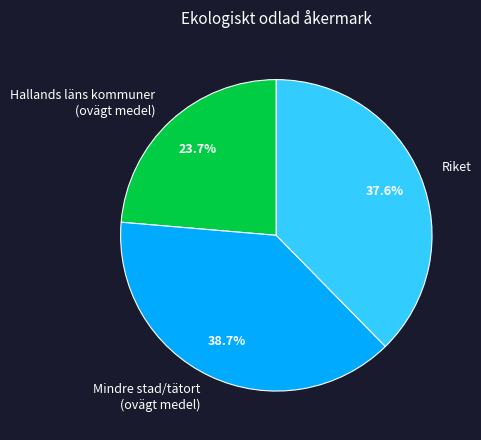

Which slice is the smallest?

Hallands läns kommuner (ovägt medel)